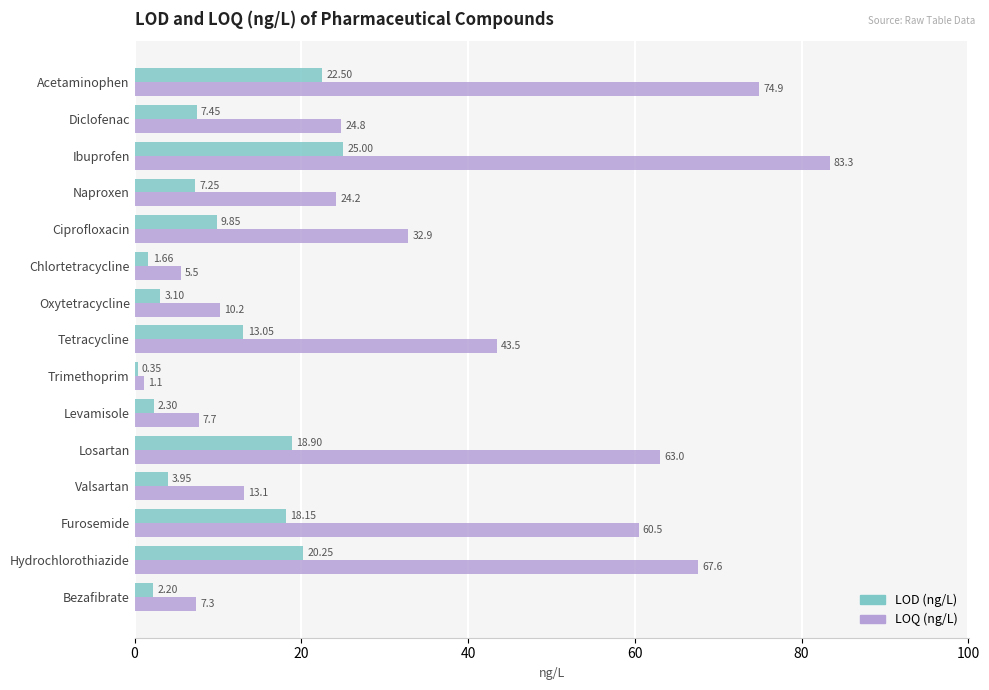

Is the value of LOQ (ng/L) at Furosemide greater than the value of LOD (ng/L) at Trimethoprim?

Yes